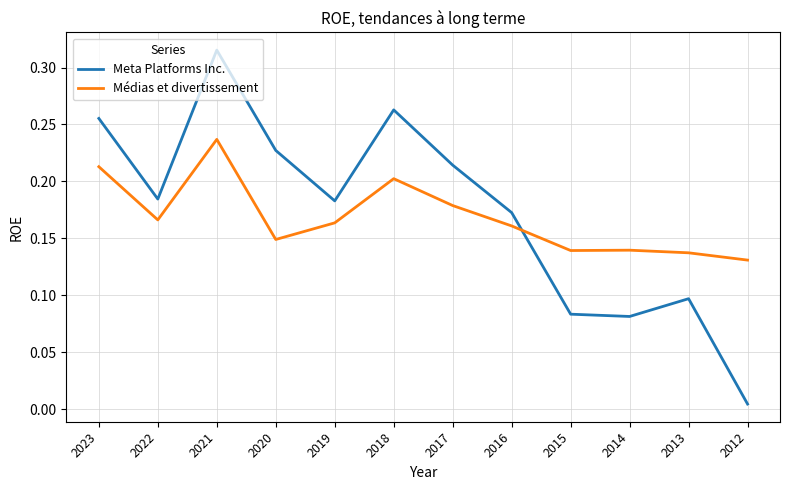

Is the value of Médias et divertissement at 2020 greater than the value of Meta Platforms Inc. at 2022?

No